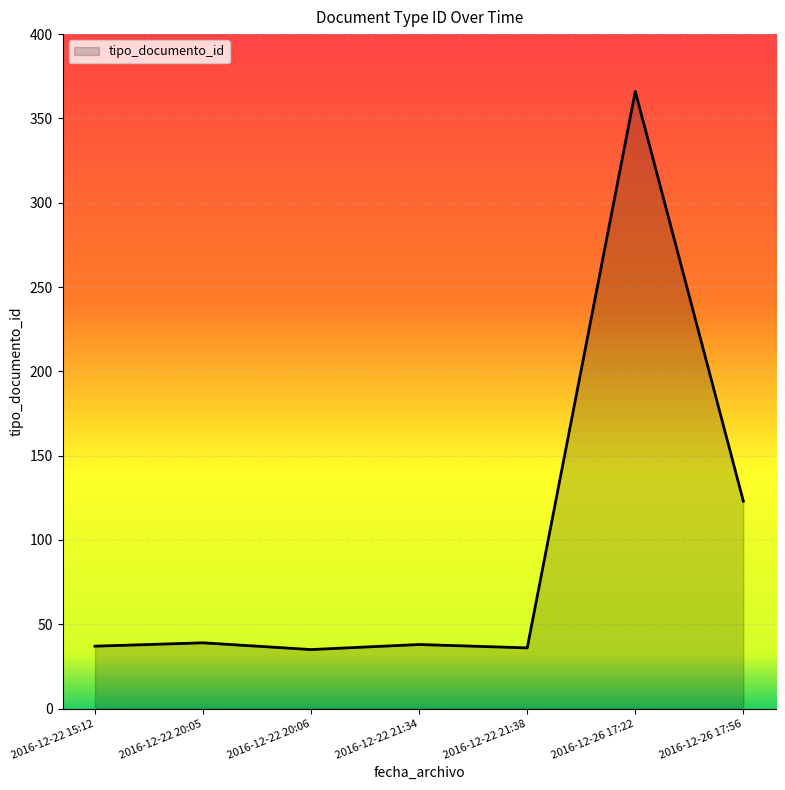

What is the average value?

96